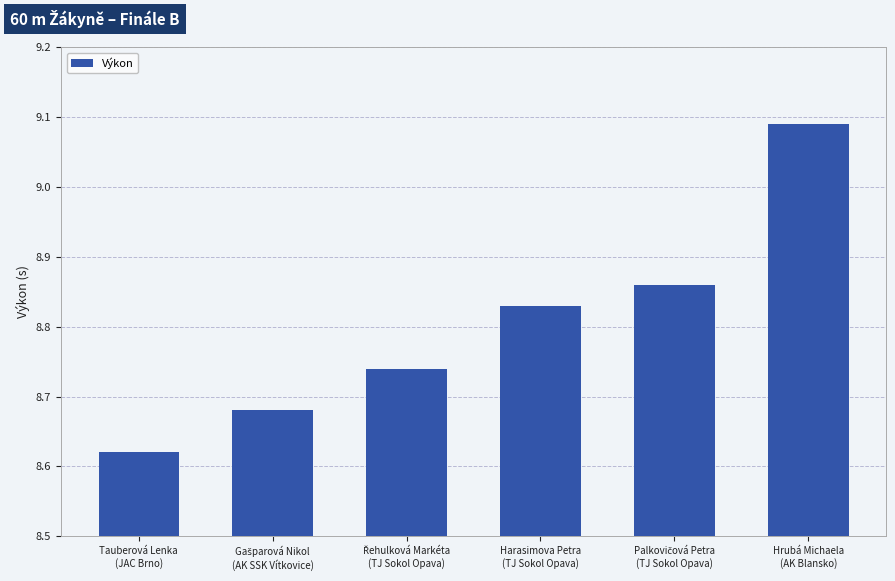

What is the difference between the maximum and minimum values?

0.5